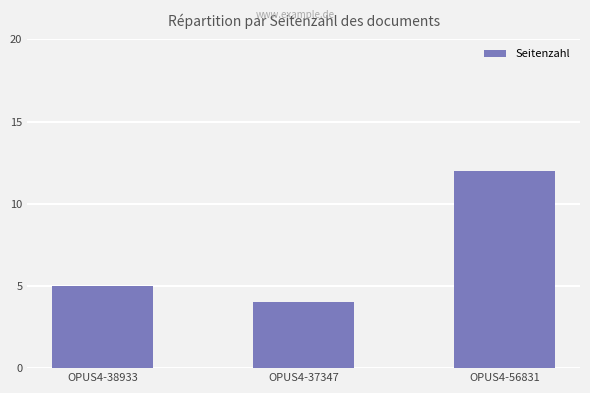

Rank the categories by value from highest to lowest.

OPUS4-56831, OPUS4-38933, OPUS4-37347